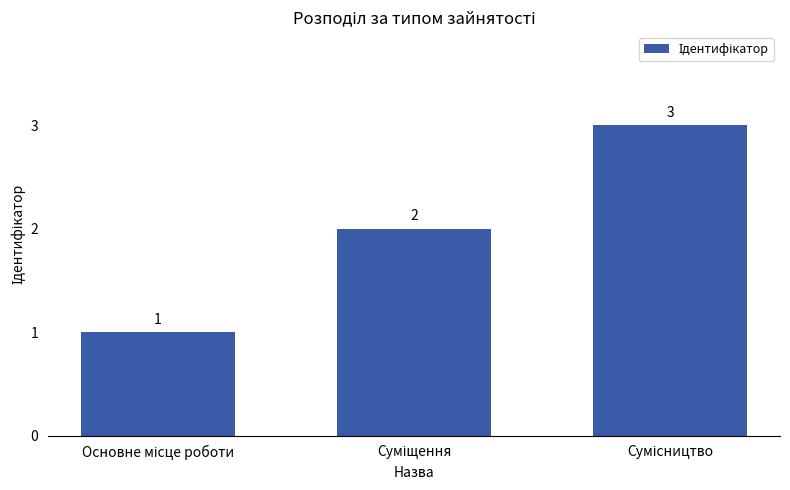

Count the values in the range 1 to 3.

3